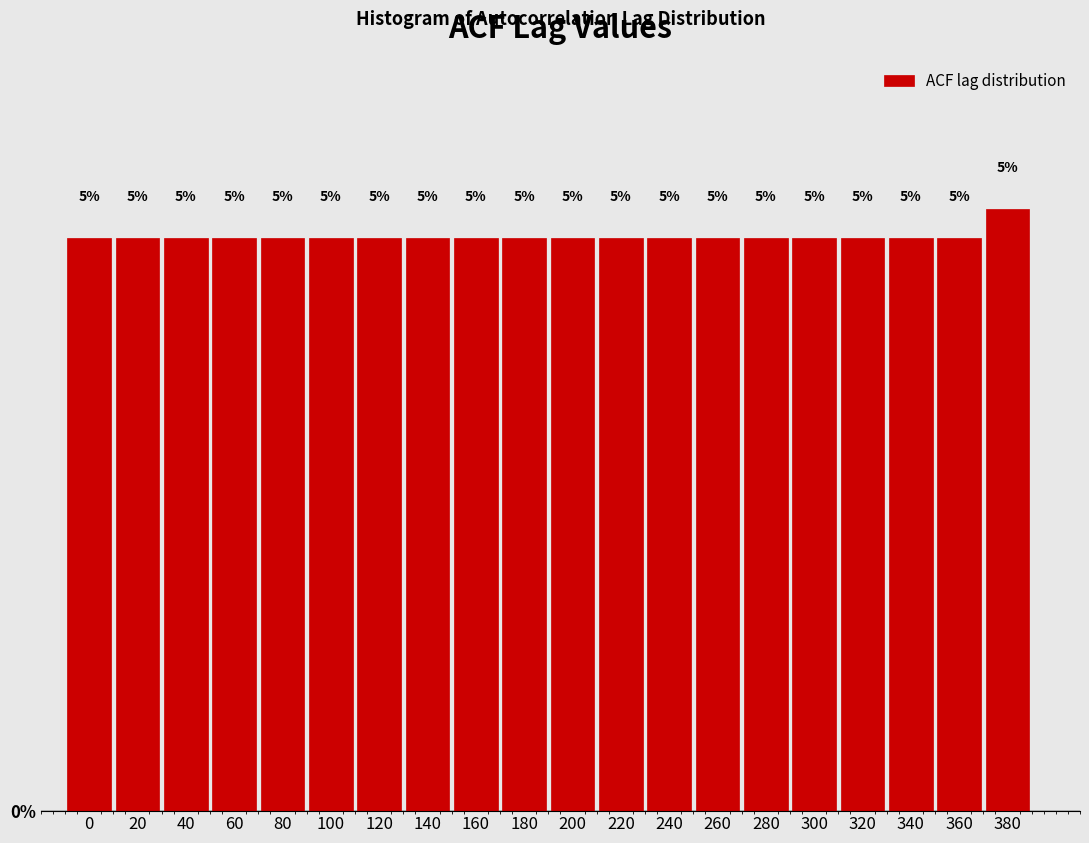

What is the minimum value shown in the chart?

5.0